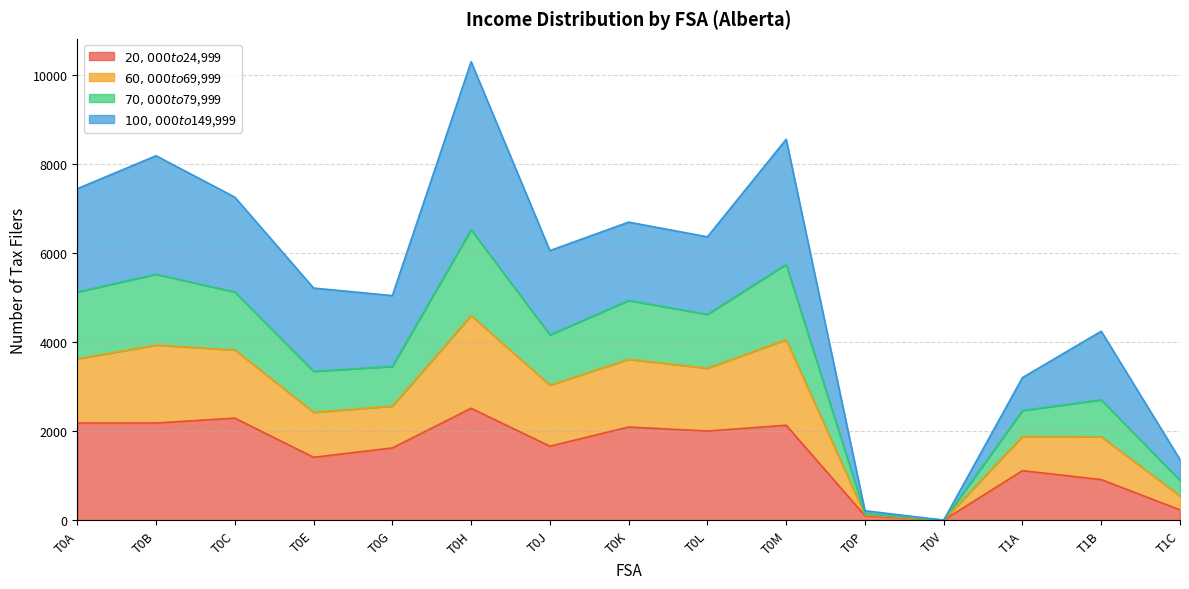

At which category is the sum across all series the highest?

T0H